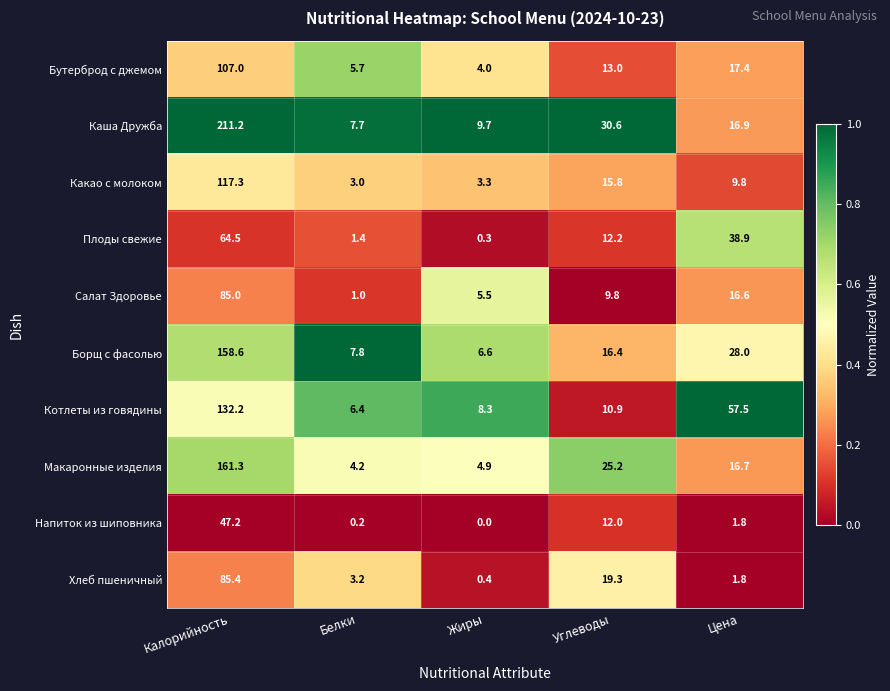

Rank the series by their maximum value, from highest to lowest.

Каша Дружба, Макаронные изделия, Борщ с фасолью, Котлеты из говядины, Какао с молоком, Бутерброд с джемом, Хлеб пшеничный, Салат Здоровье, Плоды свежие, Напиток из шиповника